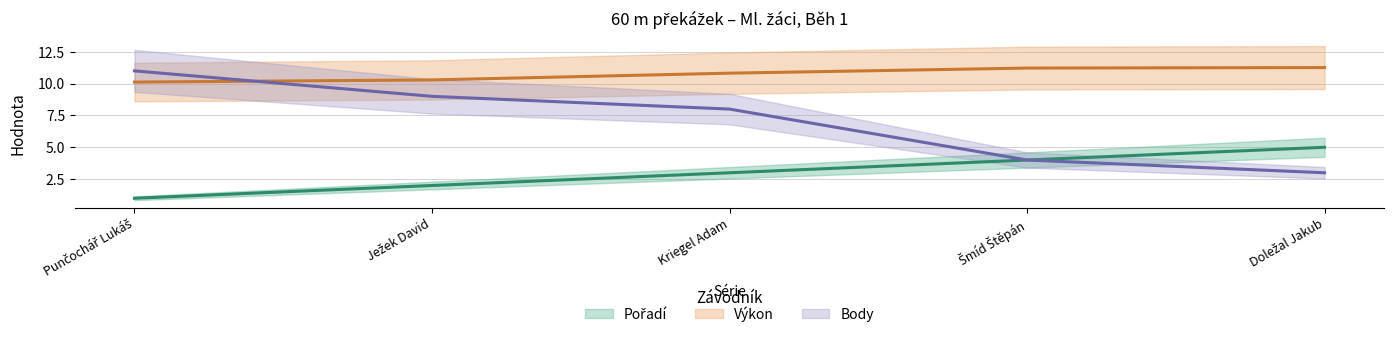

True or false: Výkon (střed) and Body (střed) cross at least once.

True